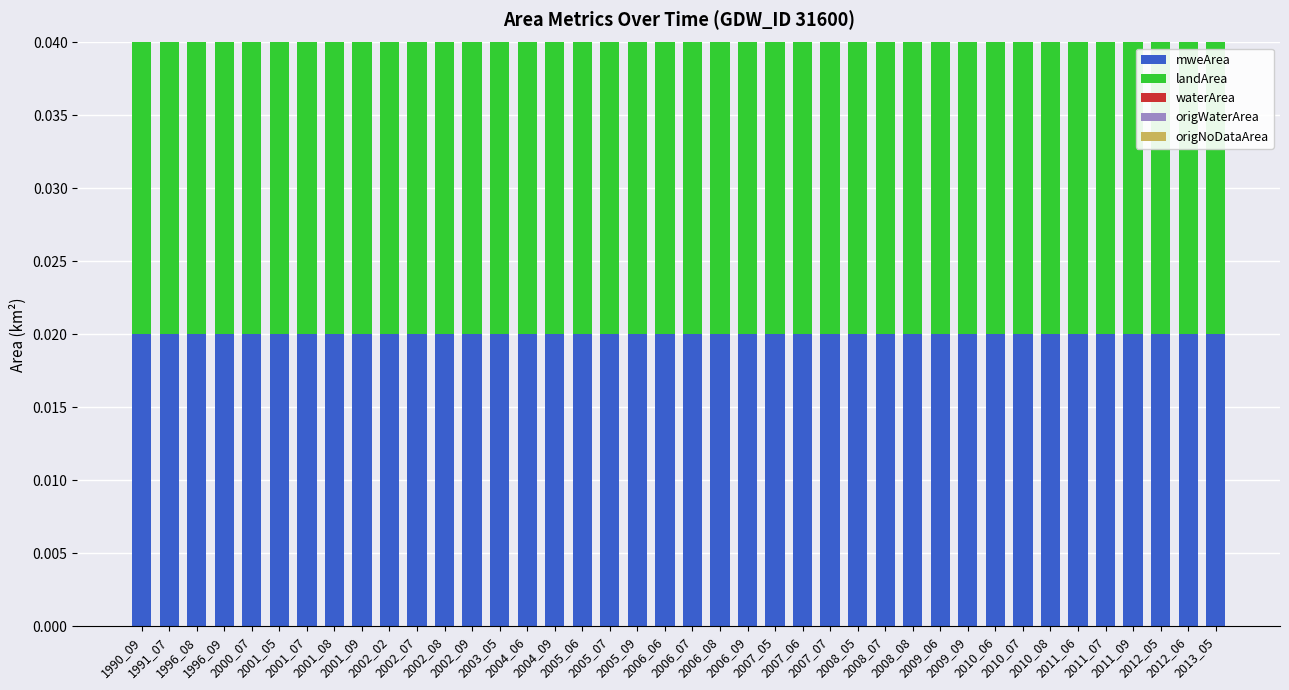

At which label does waterArea reach its peak?

1990_09